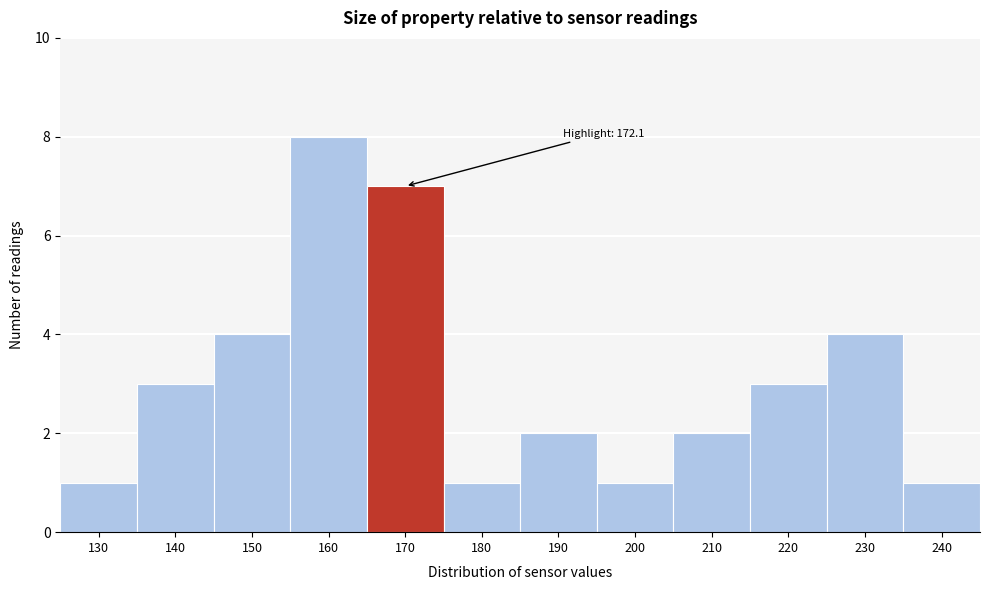

Reading left to right, list all the values displayed in this chart.

1	3	4	8	7	1	2	1	2	3	4	1